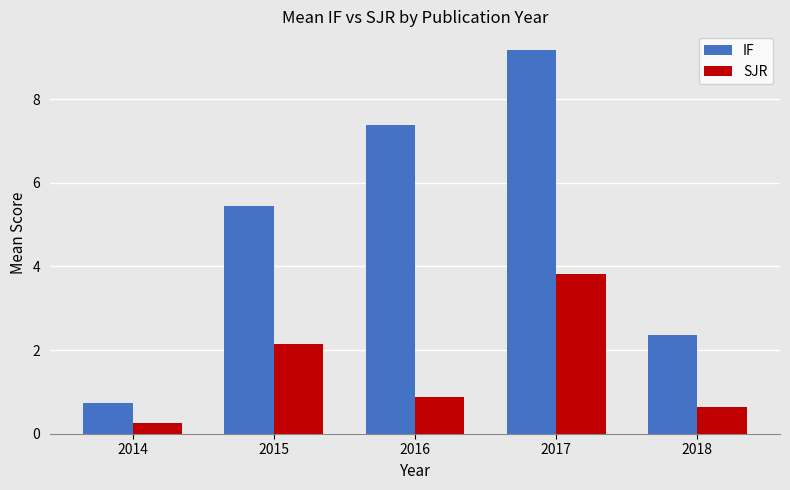

What is the difference between the highest and lowest values at 2018?

1.7